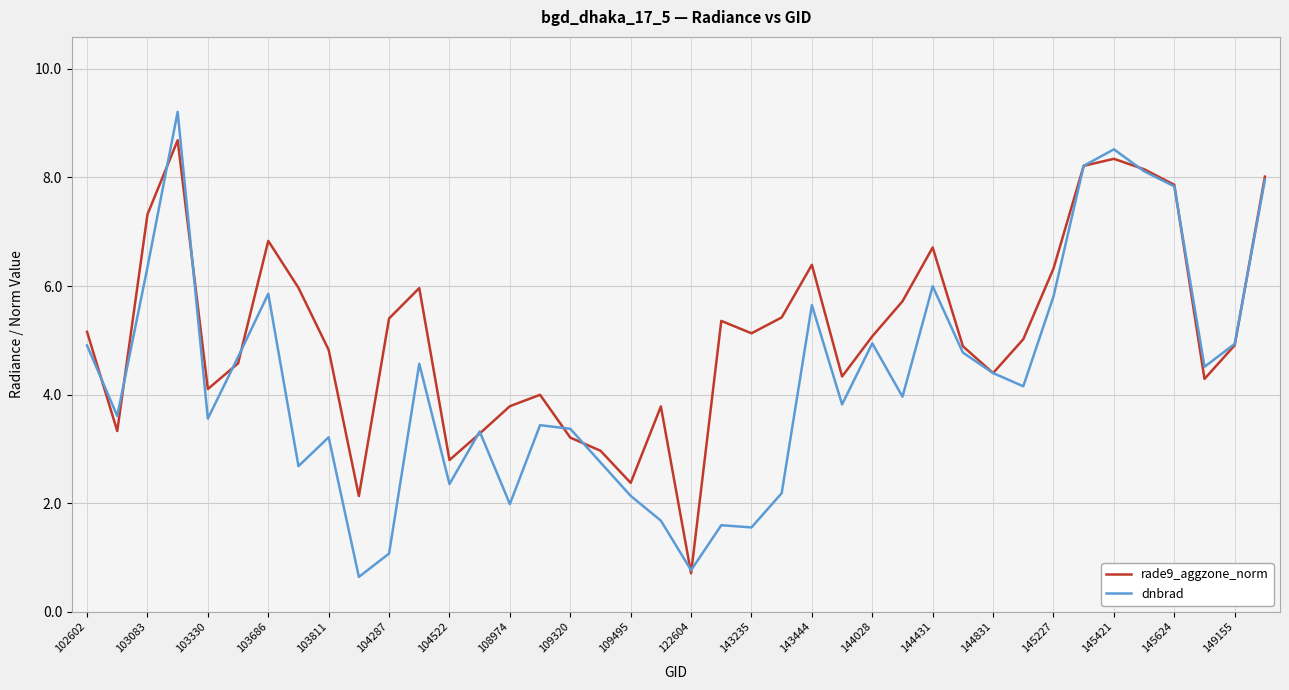

What is the sum of all dnbrad values?

171.1